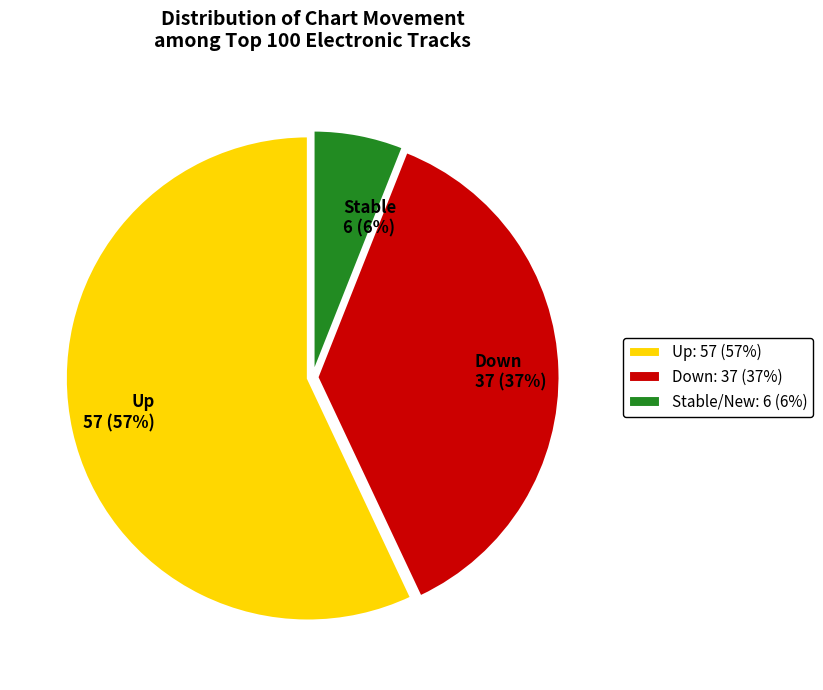

Rank the categories by value from highest to lowest.

Up: 57 (57%), Down: 37 (37%), Stable/New: 6 (6%)